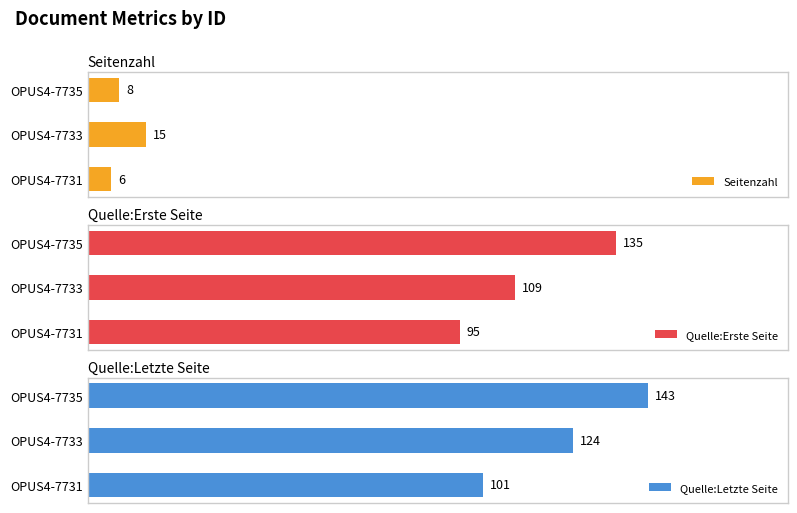

Rank the categories by Seitenzahl value from lowest to highest.

OPUS4-7731, OPUS4-7735, OPUS4-7733